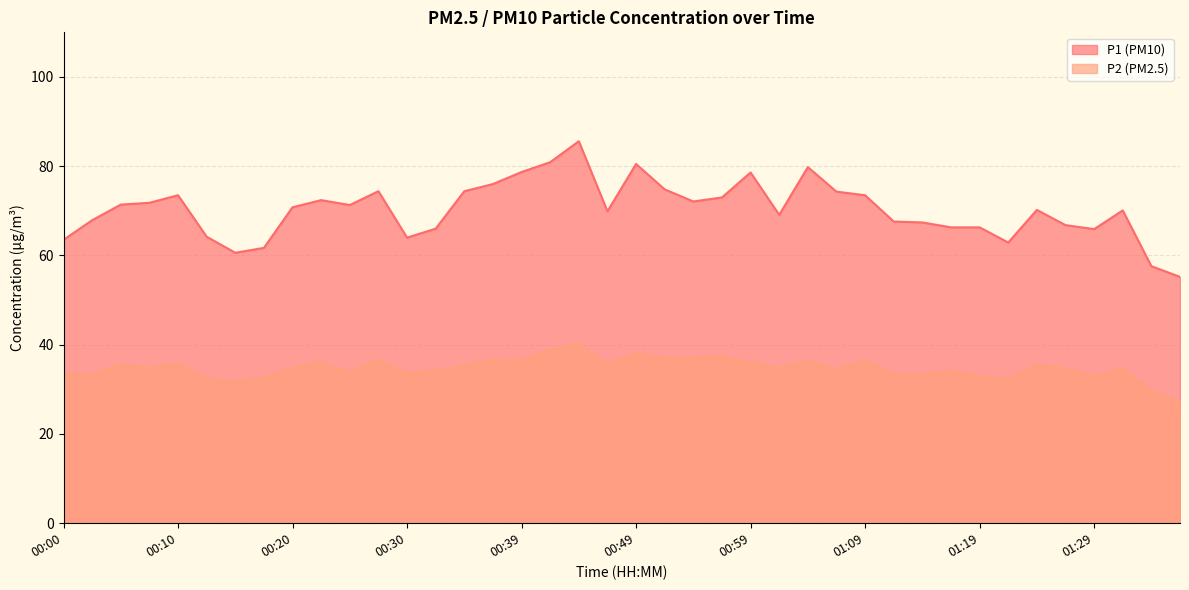

At which label does P1 first exceed 70?

00:05